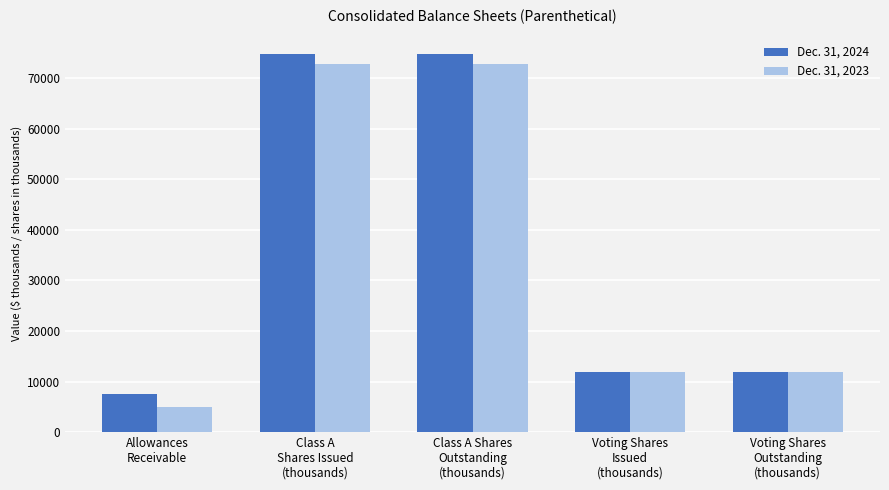

Reading left to right, what are all the values shown in this chart?

Dec. 31, 2024: 7449.0	74694.5	74694.5	11932.7	11932.7
Dec. 31, 2023: 5041.0	72843.9	72843.9	11932.7	11932.7